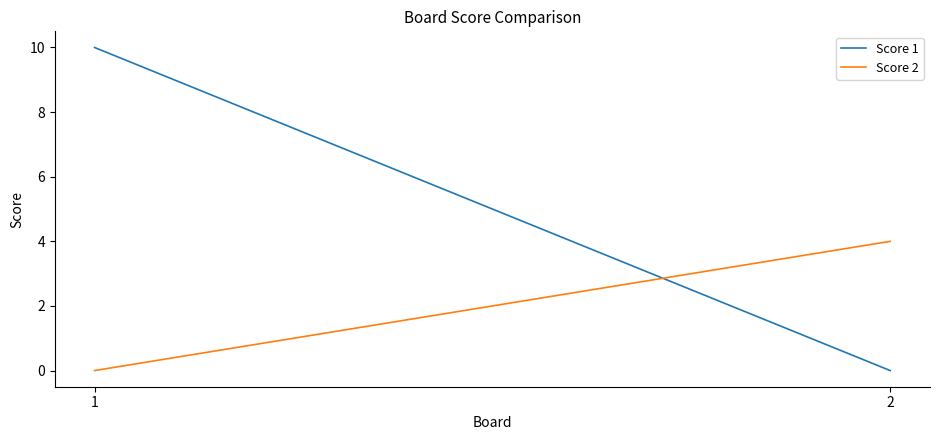

Rank the series by their maximum value, from highest to lowest.

Score 1, Score 2